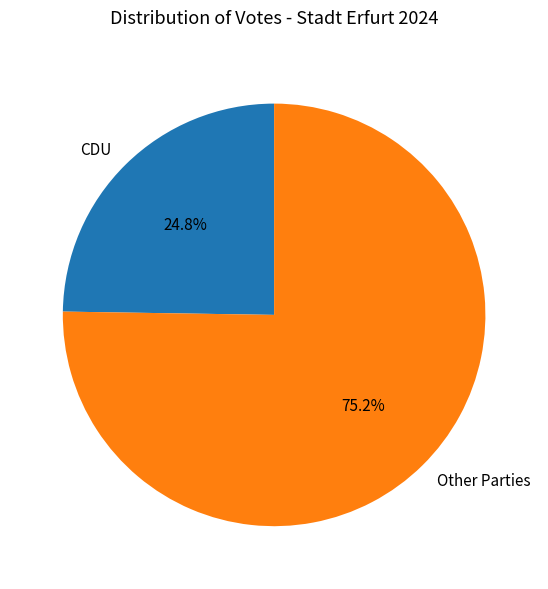

To the nearest percent, what is the average slice percentage?

50%